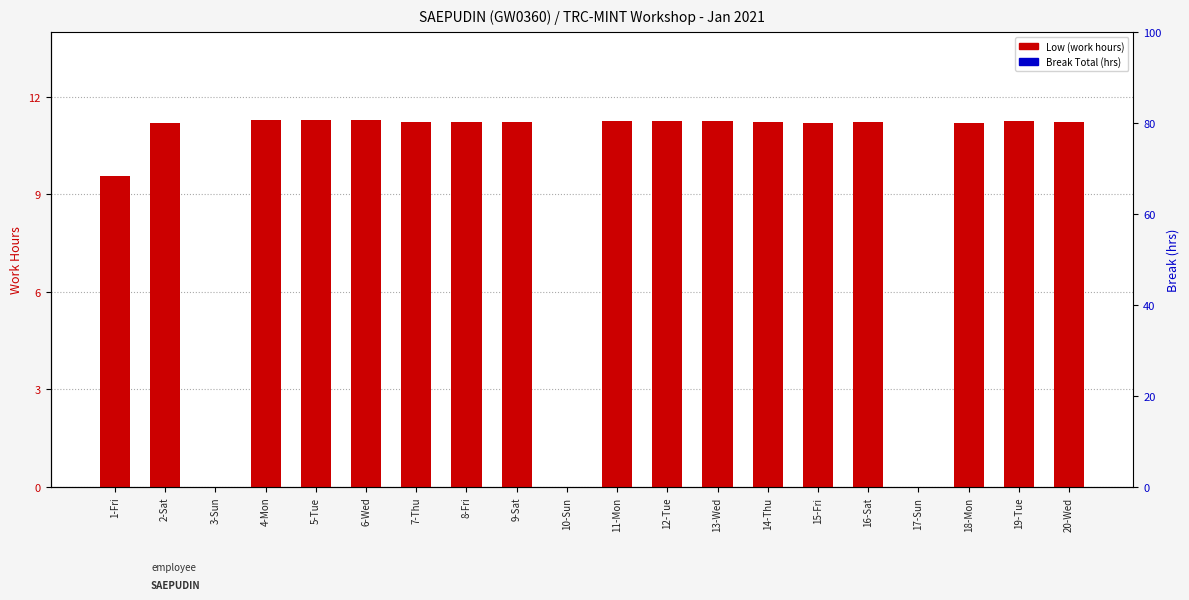

Reading left to right, transcribe all the data shown in this chart.

Low (work hours): 9.6	11.2	0.0	11.3	11.3	11.3	11.2	11.2	11.2	0.0	11.3	11.3	11.2	11.2	11.2	11.2	0.0	11.2	11.3	11.2
Break Total (hrs): 0.0	0.0	0.0	0.0	0.0	0.0	0.0	0.0	0.0	0.0	0.0	0.0	0.0	0.0	0.0	0.0	0.0	0.0	0.0	0.0